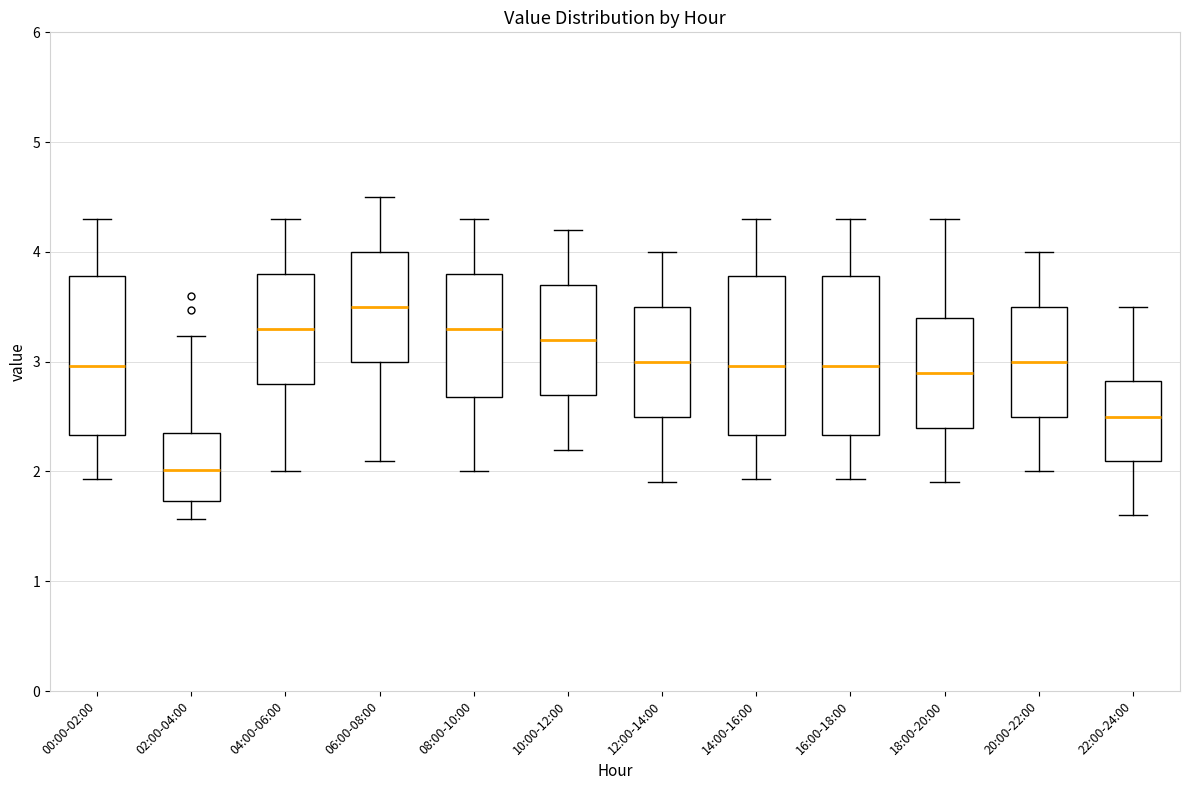

Where does the median line of the box for 04:00-06:00 sit on the y-axis? The values are not printed on the chart, so give them approximately, as read against the axis.

3.3